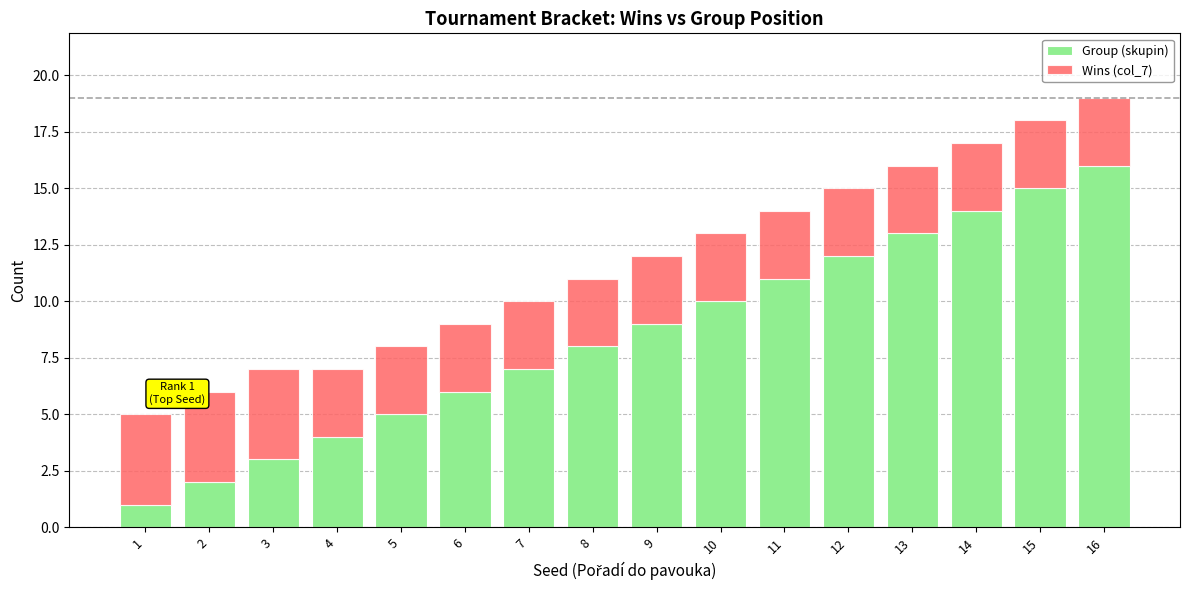

How many data points does each series have?

16